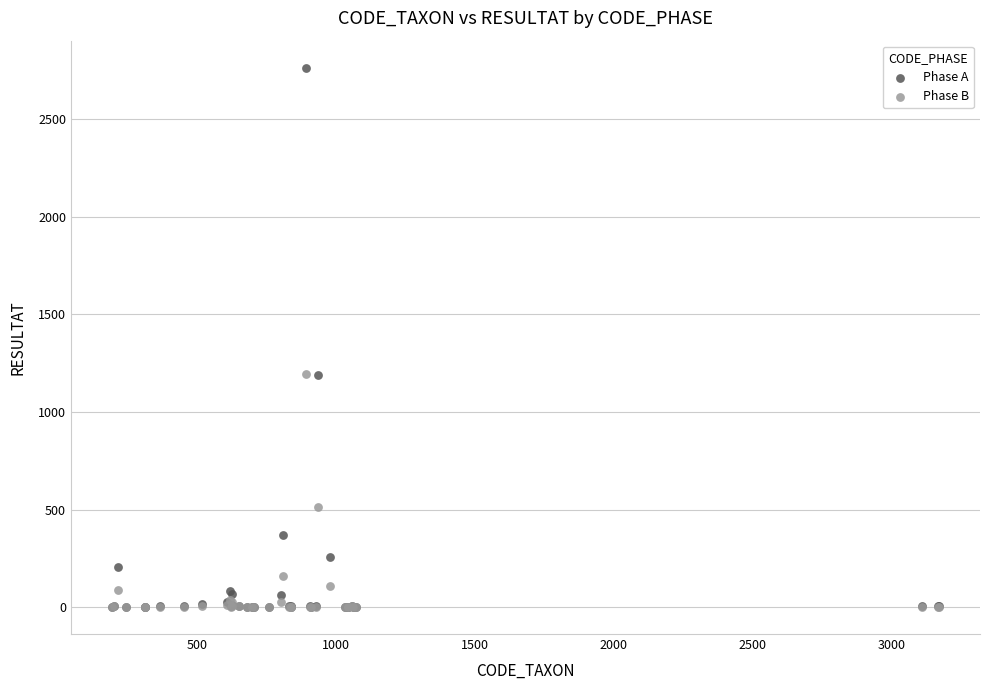

What are all the series names shown in the legend?

Phase A, Phase B